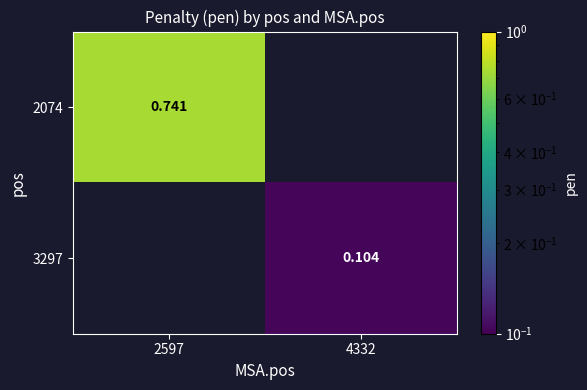

Count the 2074 values in the range 0 to 1.

2